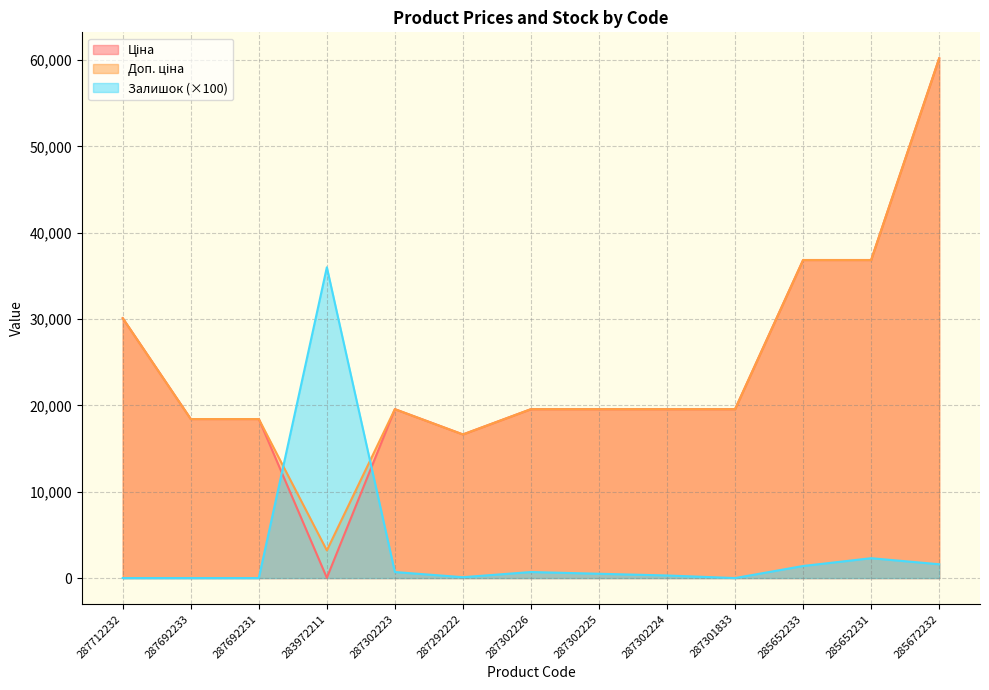

At which label is Ціна closest to 30118?

287712232